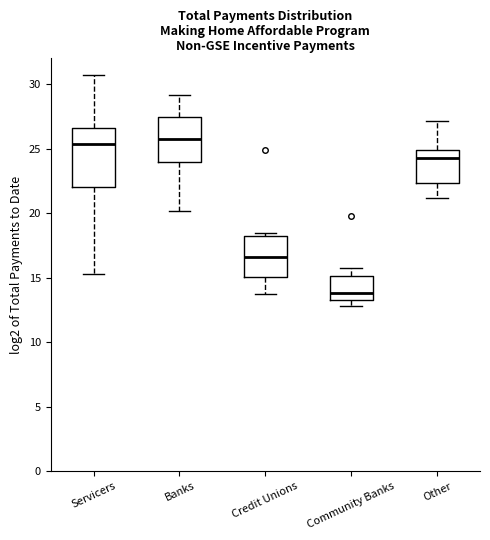

Where is the upper edge of the box for Community Banks on the y-axis? The values are not printed on the chart, so give them approximately, as read against the axis.

15.0